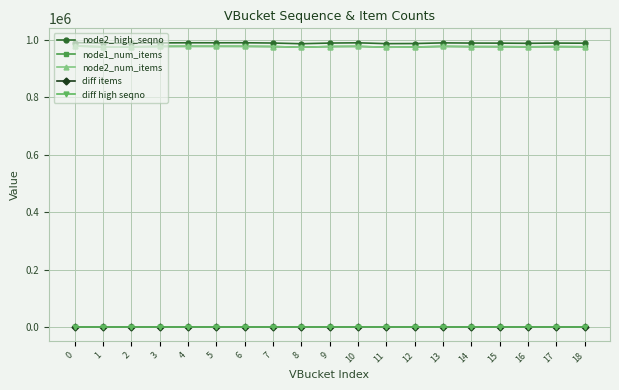

True or false: node1_num_items and node2_high_seqno intersect in this chart.

False